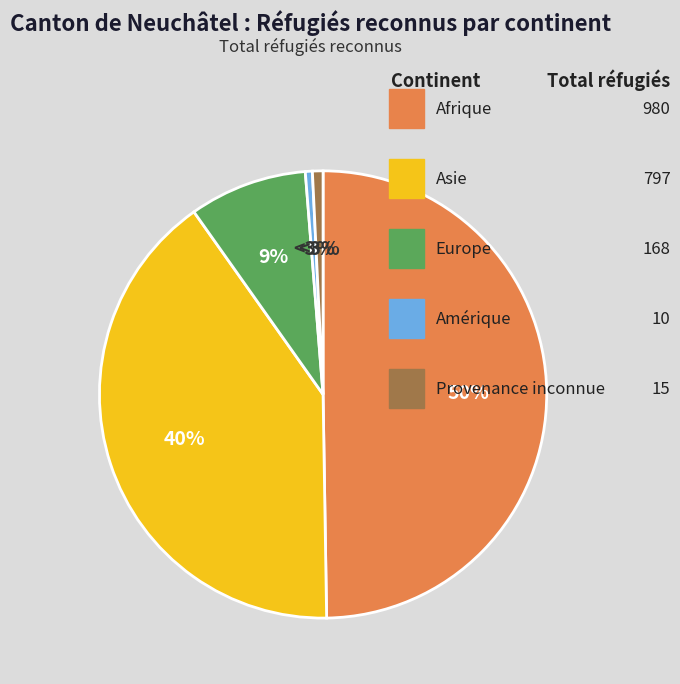

What is the smallest slice in the pie chart?

Amérique